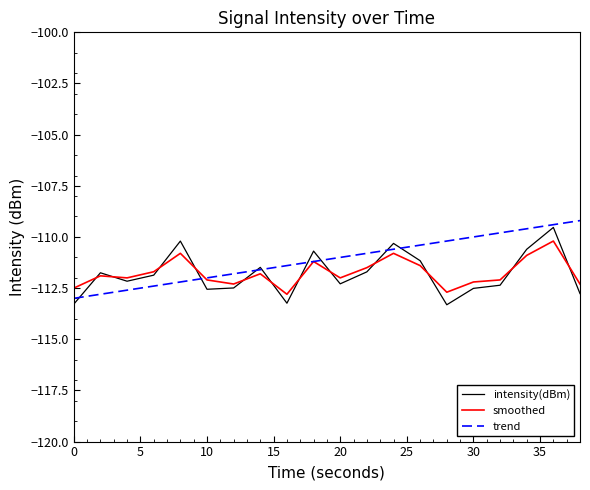

What is the maximum value for intensity(dBm)?

-109.5